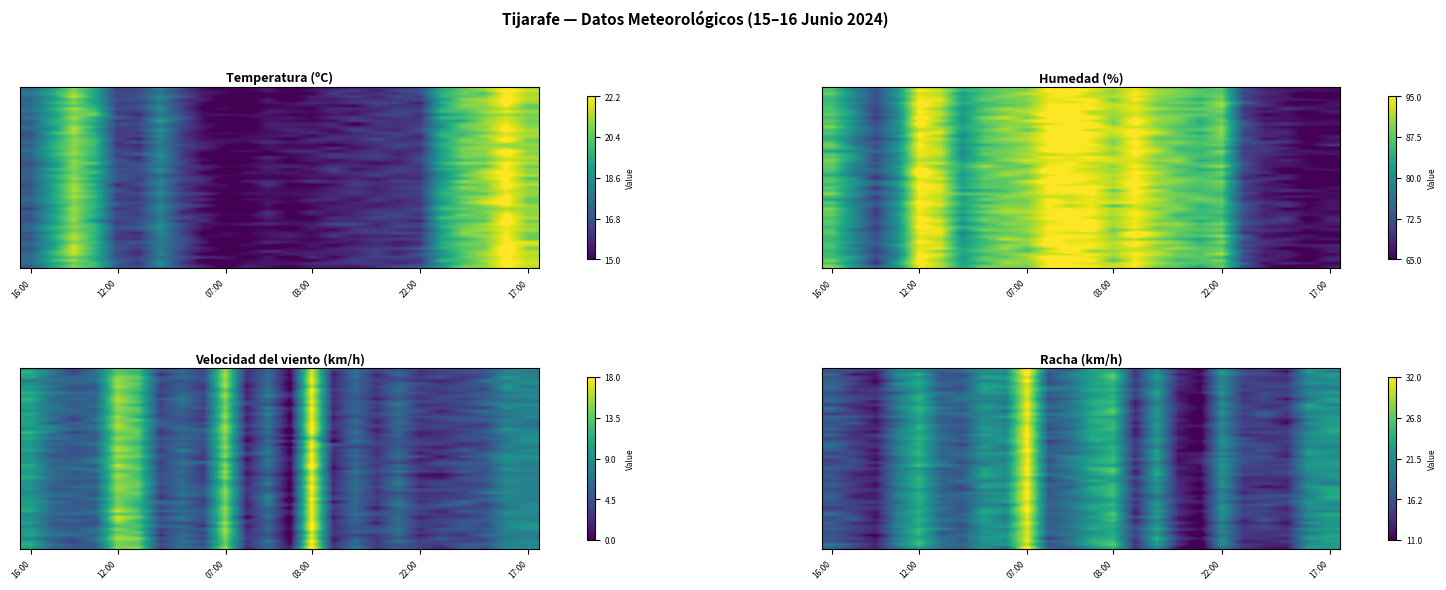

What is the difference between the Humedad values at 16/06 05:00 and 16/06 14:00?

22.2